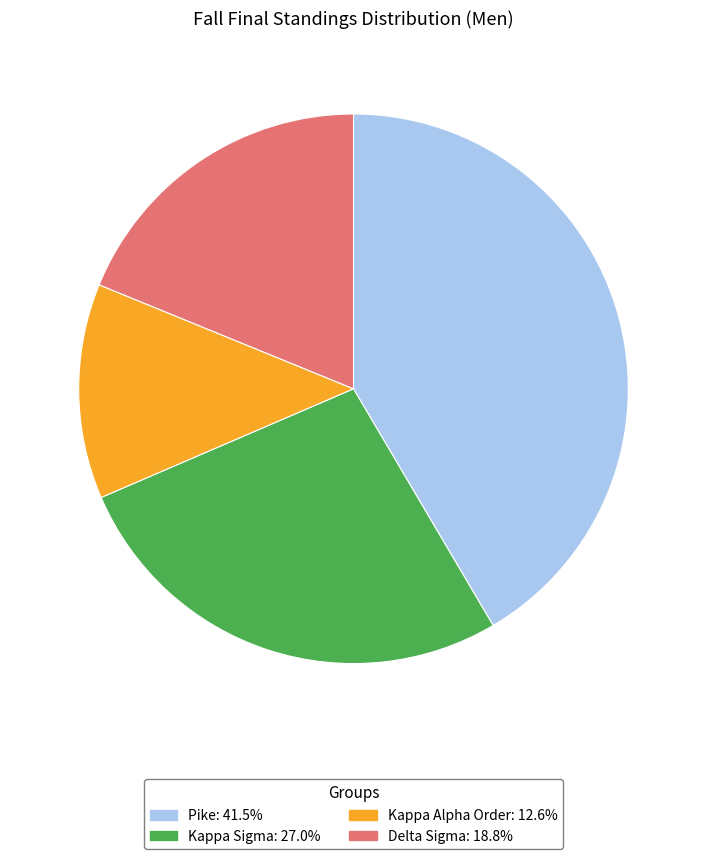

Which category has the biggest portion of the pie?

Pike